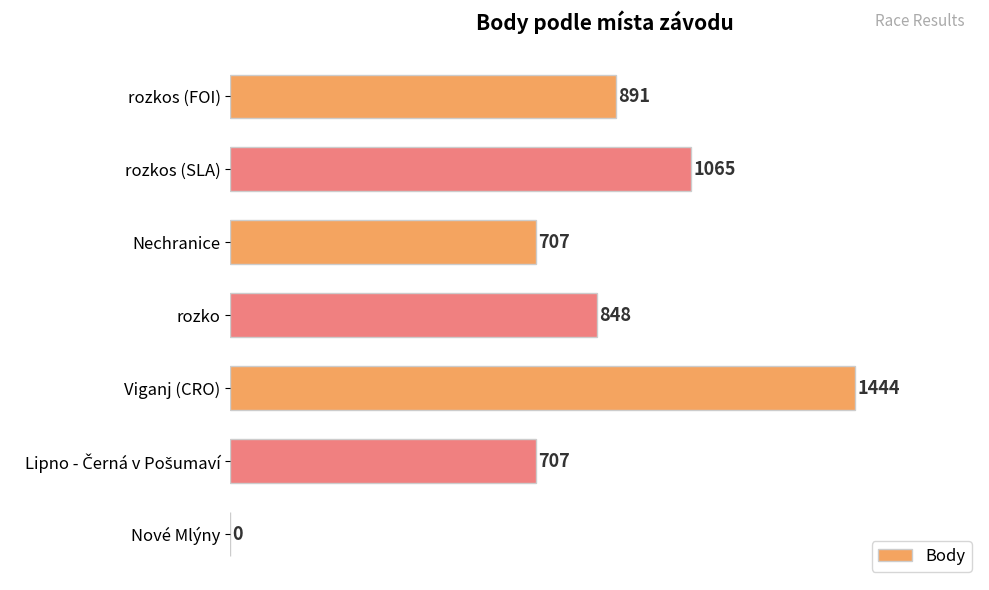

True or false: the data shows 1065 at rozkos (SLA).

True